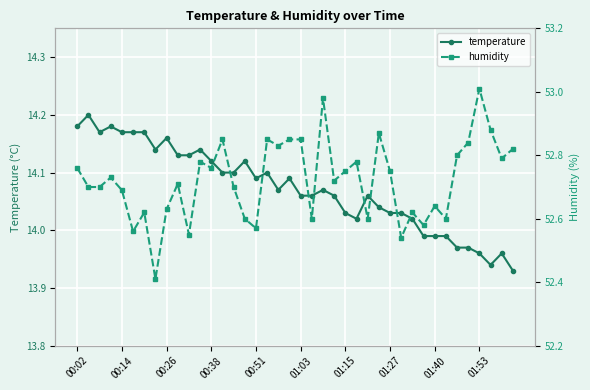

True or false: temperature has a value of 21.8 at 00:26.

False